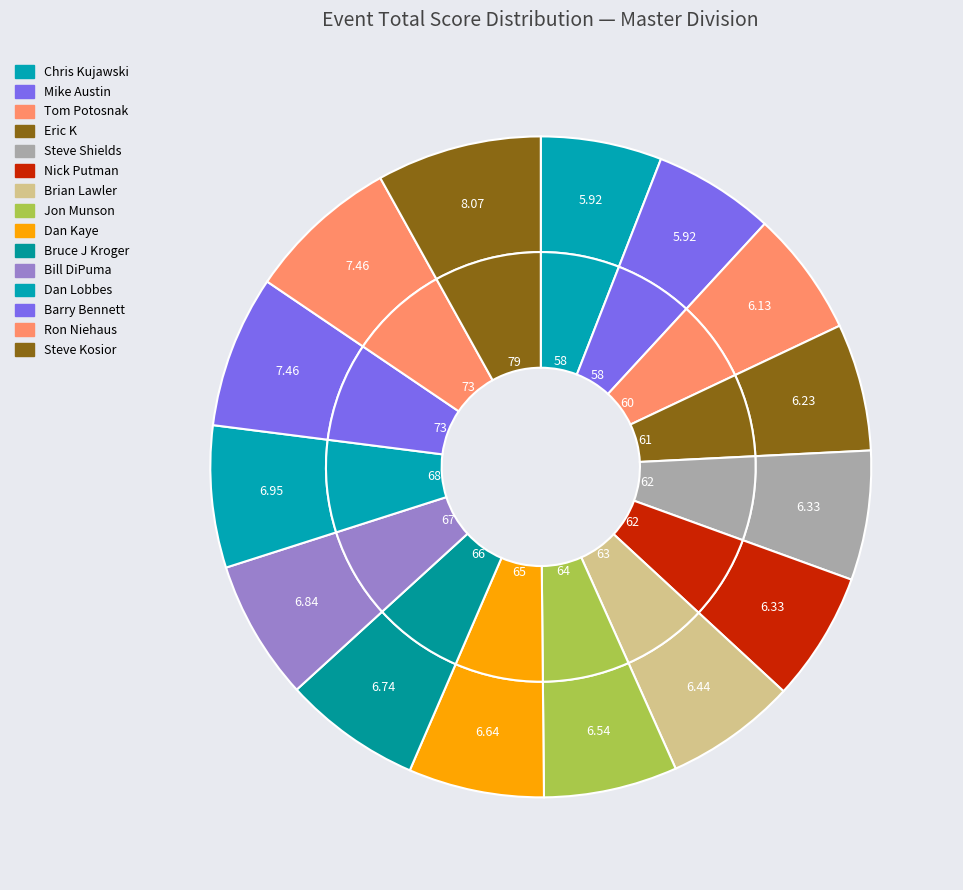

What percentage do Steve Kosior and Jon Munson together represent?

14.6%